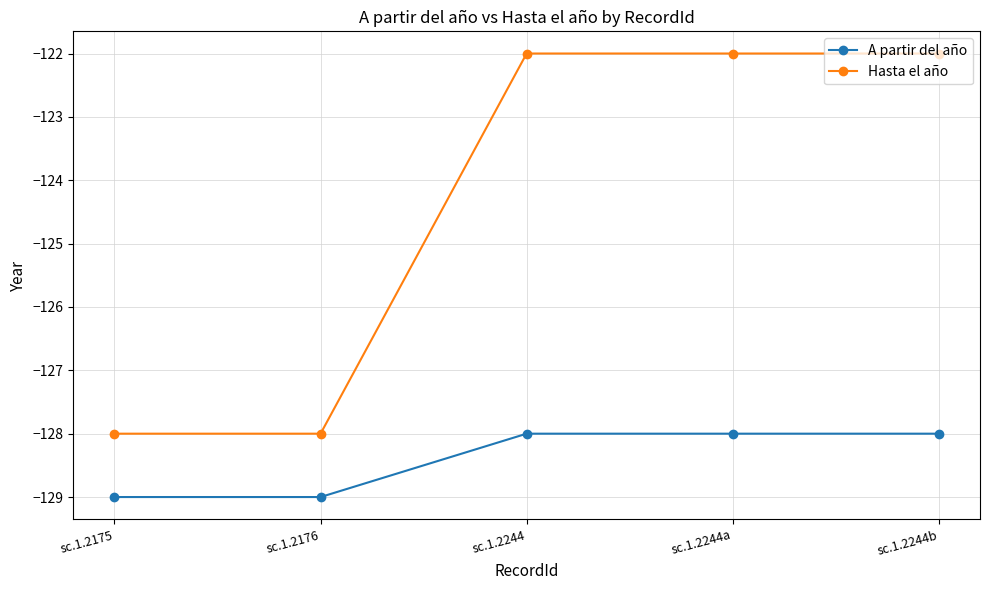

Which series has the widest spread of values?

Hasta el año